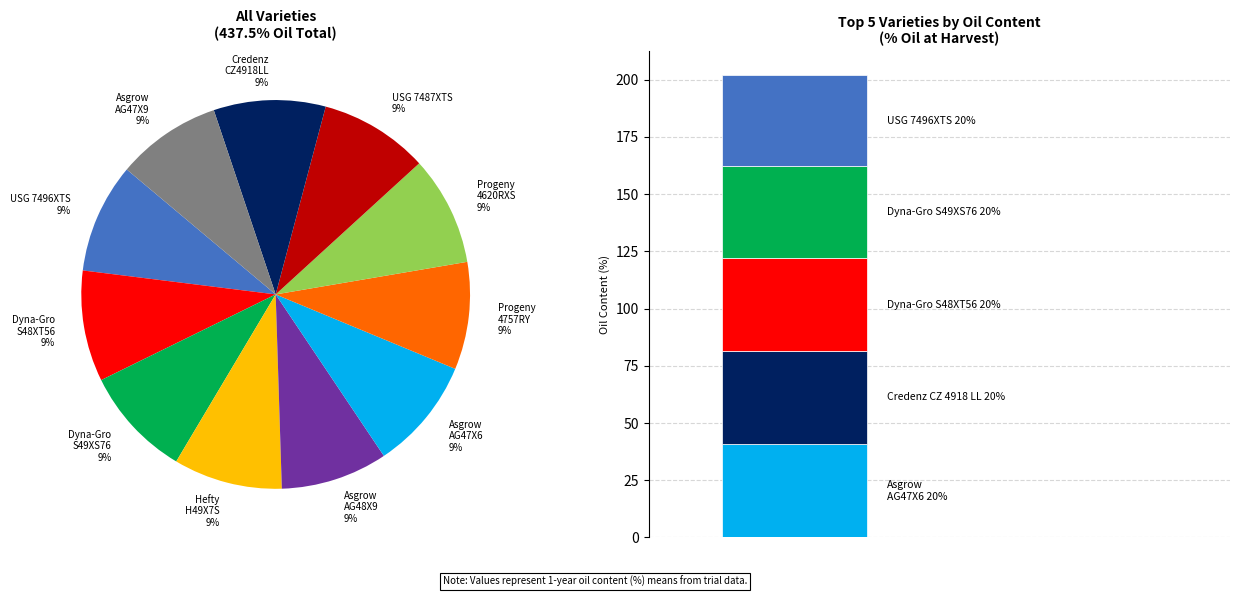

Rank the categories by value from lowest to highest.

Asgrow AG47X9, Asgrow AG48X9, Progeny 4757RY, Hefty H49X7S, USG 7487XTS, Progeny 4620RXS, USG 7496XTS, Dyna-Gro S49XS76, Dyna-Gro S48XT56, Credenz CZ 4918 LL, Asgrow AG47X6